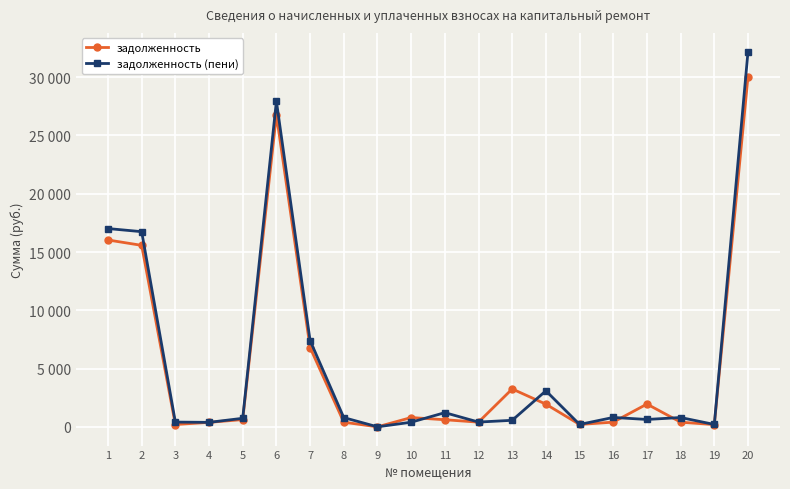

What is the sum of all задолженность (пени) values?

111919.1